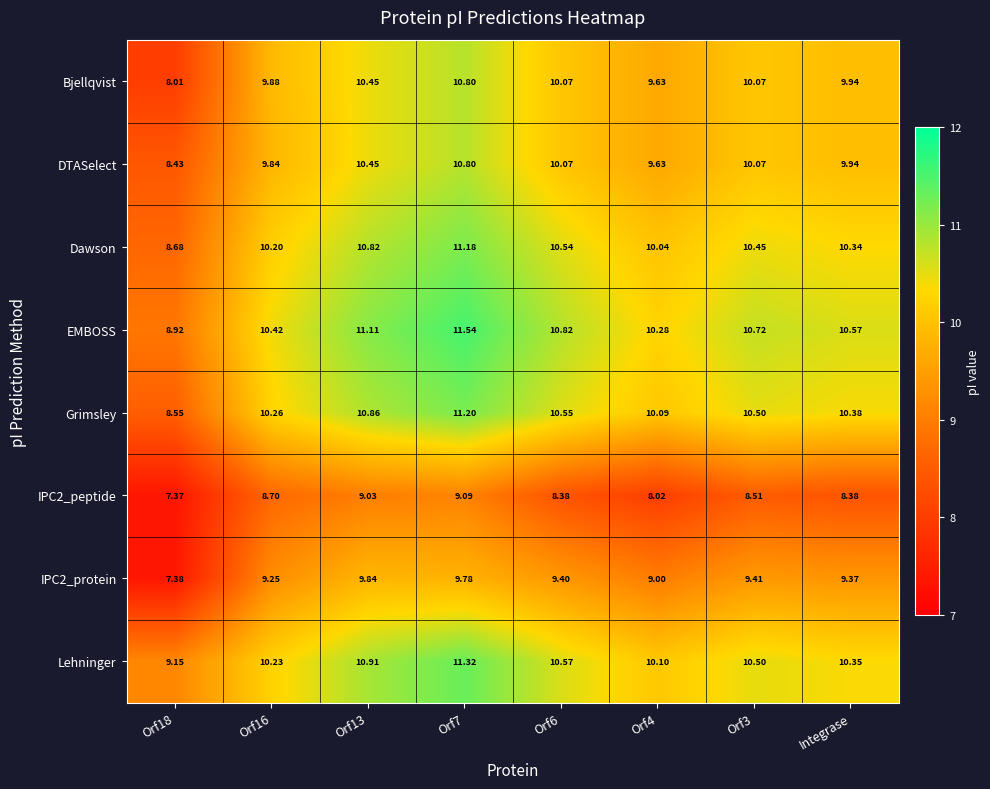

Between Orf18 and Orf3, which series saw the biggest shift?

Bjellqvist